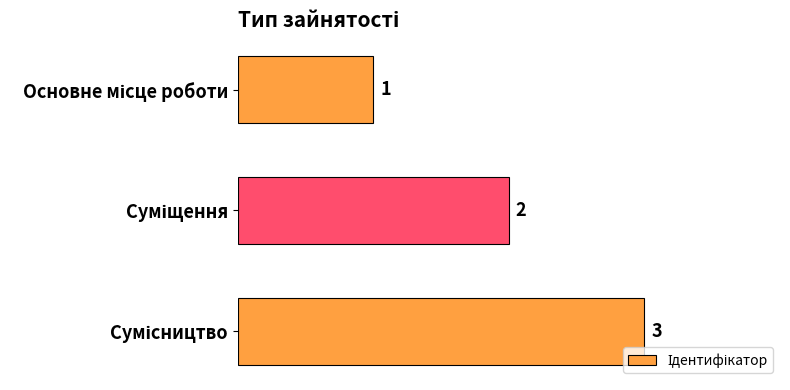

How many values are between 1 and 3?

3